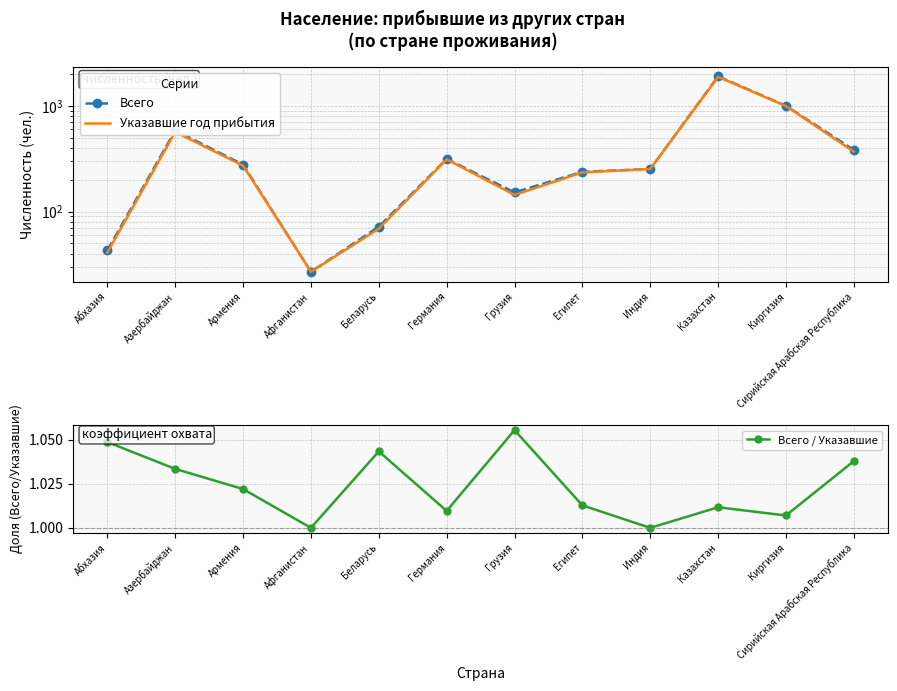

Which label corresponds to the smallest value in the chart?

Афганистан